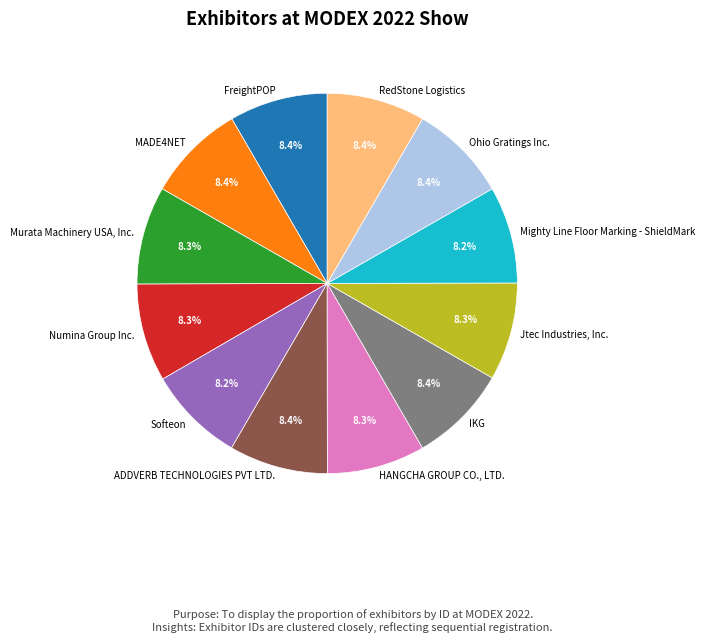

Is it true that MADE4NET is 8% of the pie?

True